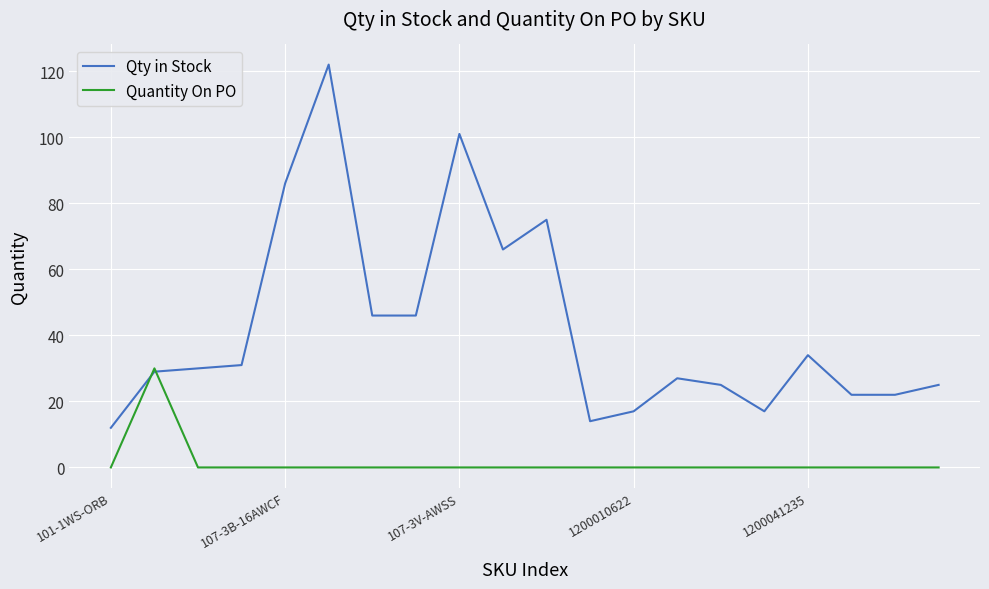

Which series has the largest total across all categories?

Qty in Stock